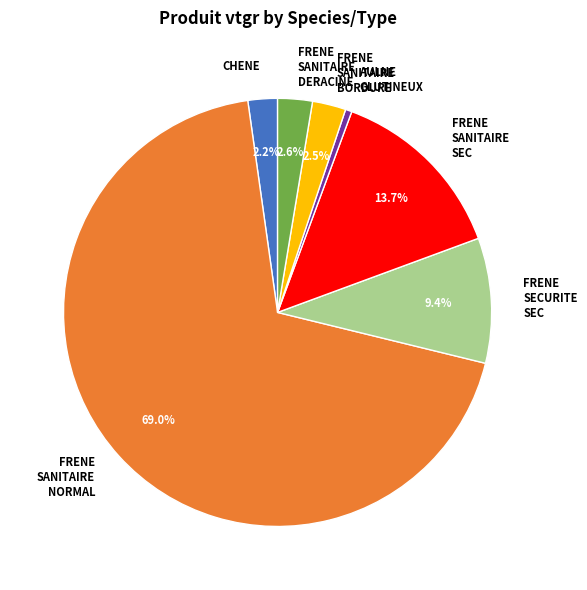

What percentage is NOT represented by CHENE?

97.8%